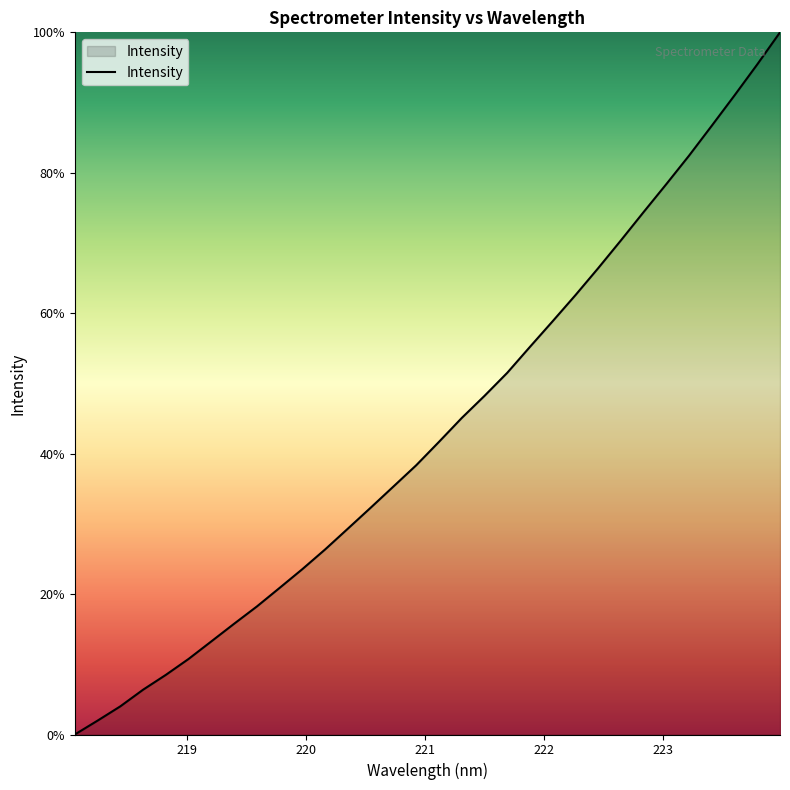

What is the difference between the maximum and minimum values?

100.0